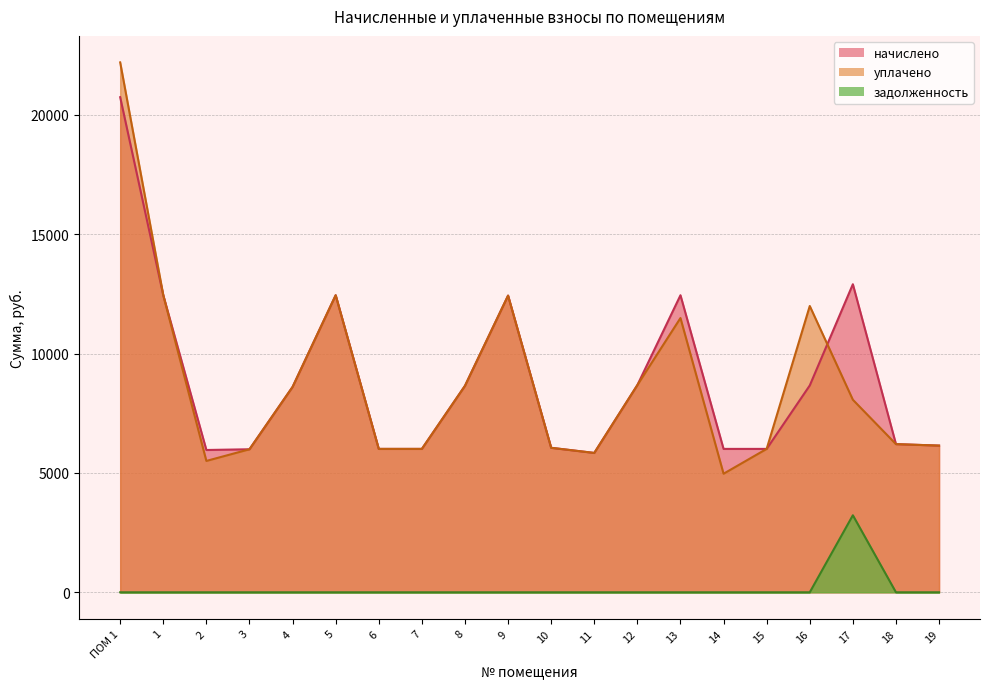

Reading left to right, transcribe all the data shown in this chart.

начислено: ПОМ 1=20736.0	1=12441.6	2=5959.7	3=5990.4	4=8601.6	5=12441.6	6=6005.8	7=6005.8	8=8647.7	9=12426.1	10=6051.8	11=5836.8	12=8678.4	13=12441.6	14=6005.8	15=6005.8	16=8663.0	17=12902.4	18=6205.4	19=6144.0
уплачено: ПОМ 1=22194.0	1=12441.6	2=5501.8	3=5990.4	4=8601.6	5=12441.6	6=6005.8	7=6005.8	8=8647.7	9=12426.1	10=6051.8	11=5836.8	12=8678.4	13=11486.6	14=4965.7	15=6005.8	16=11990.6	17=8064.0	18=6205.4	19=6144.0
задолженность: ПОМ 1=0.0	1=0.0	2=0.0	3=0.0	4=0.0	5=0.0	6=0.0	7=0.0	8=0.0	9=0.0	10=0.0	11=0.0	12=0.0	13=0.0	14=0.0	15=0.0	16=0.0	17=3225.6	18=0.0	19=0.0